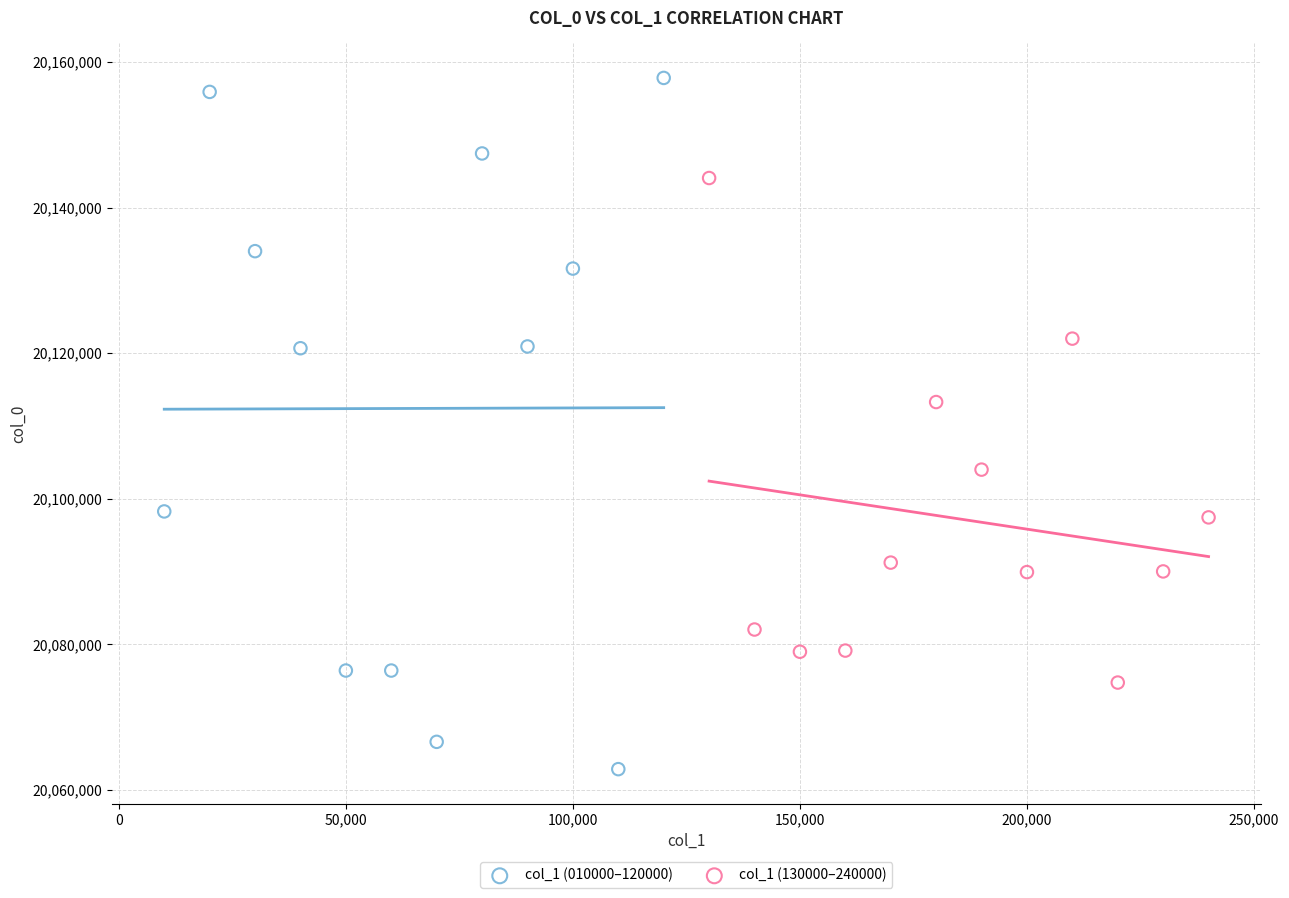

Which series has the widest spread of Y values?

col_1 (010000–120000)